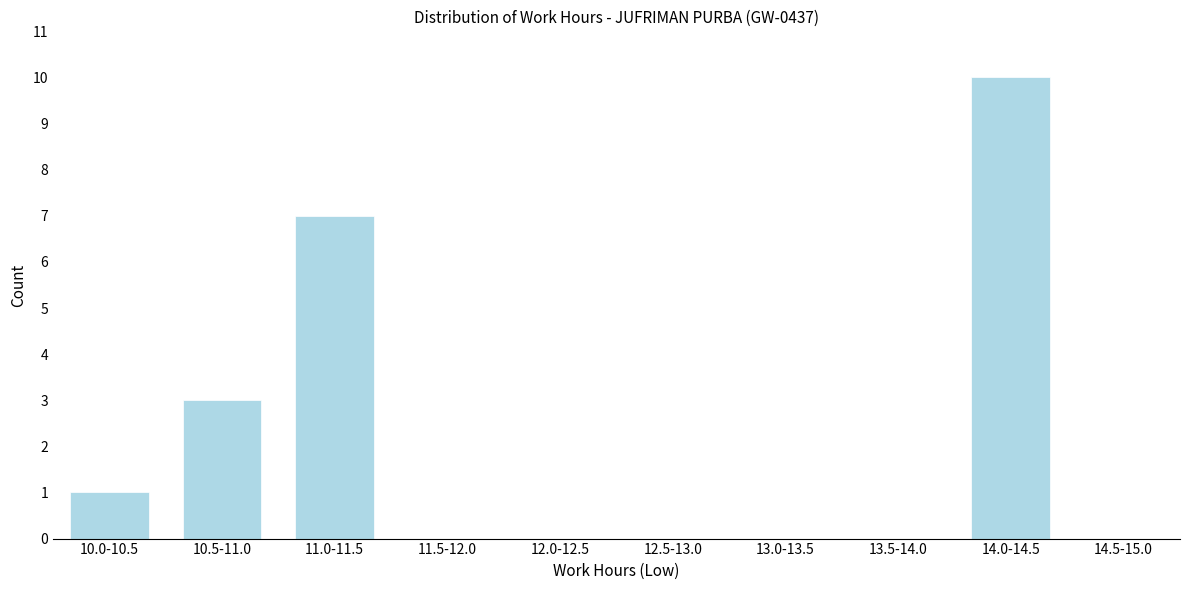

Reading right to left, extract all data points from this chart.

14.5-15.0=0	14.0-14.5=10	13.5-14.0=0	13.0-13.5=0	12.5-13.0=0	12.0-12.5=0	11.5-12.0=0	11.0-11.5=7	10.5-11.0=3	10.0-10.5=1